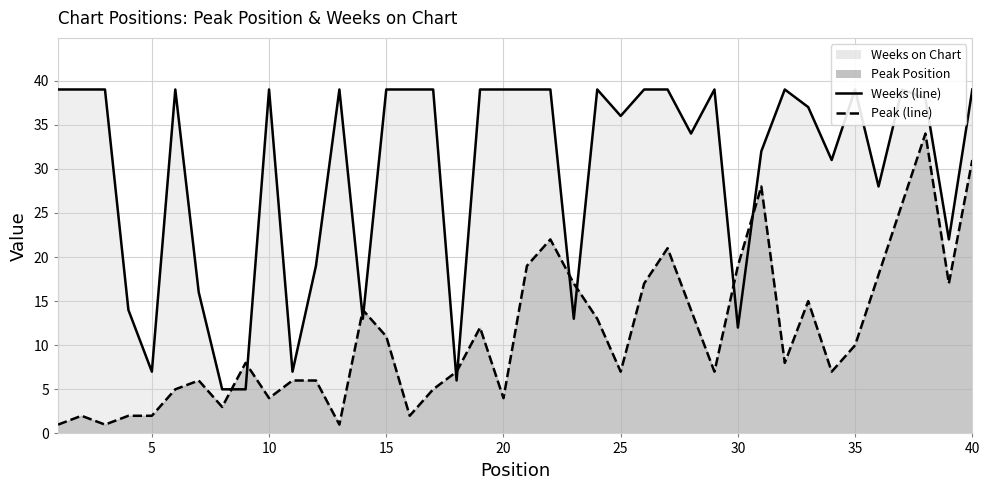

What is the sum of the Peak Position values at 3 and 37?

27